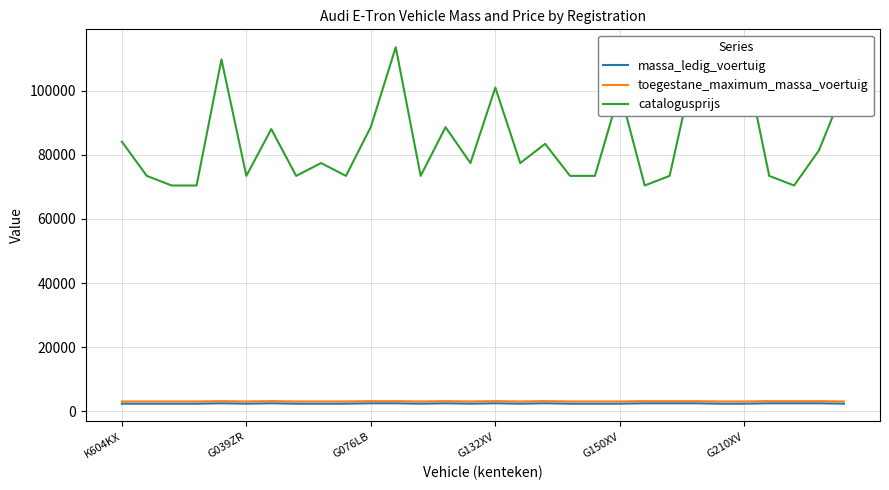

Which series has the largest total across all categories?

catalogusprijs